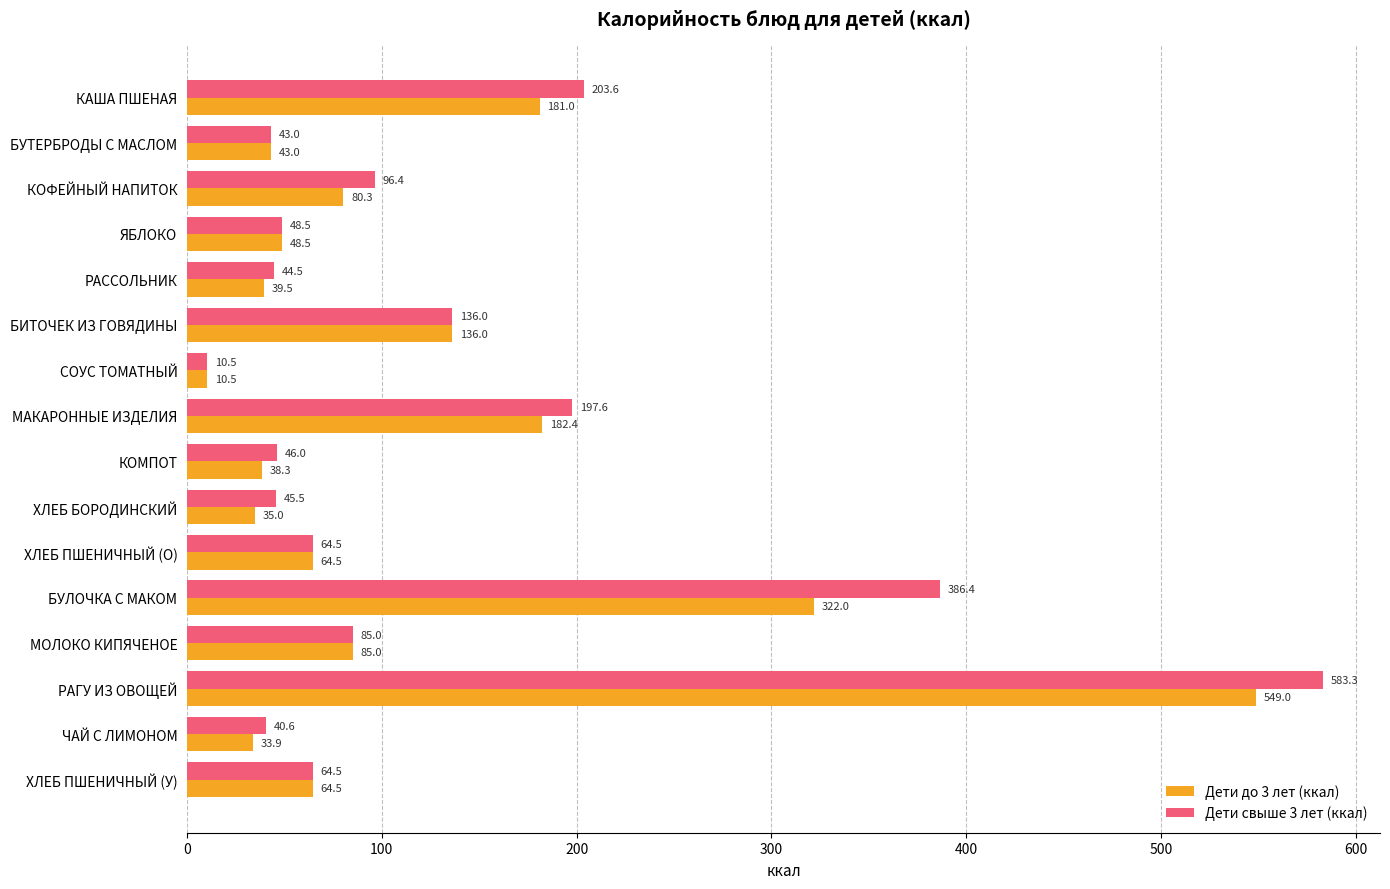

What is the difference between the maximum and minimum values in the Дети до 3 лет (ккал) series?

538.5